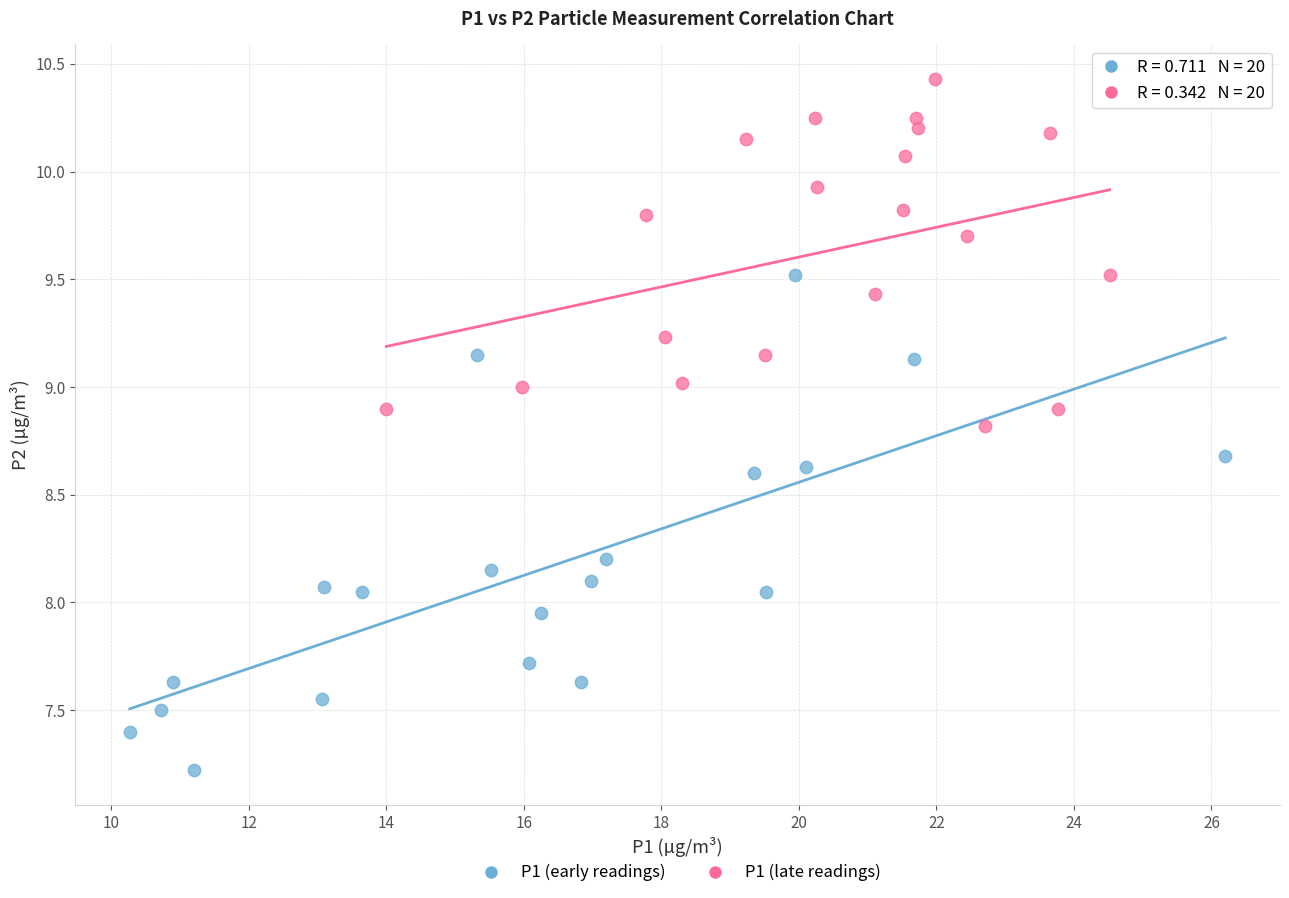

Which series has the largest Y range (max minus min)?

P1 (early readings)